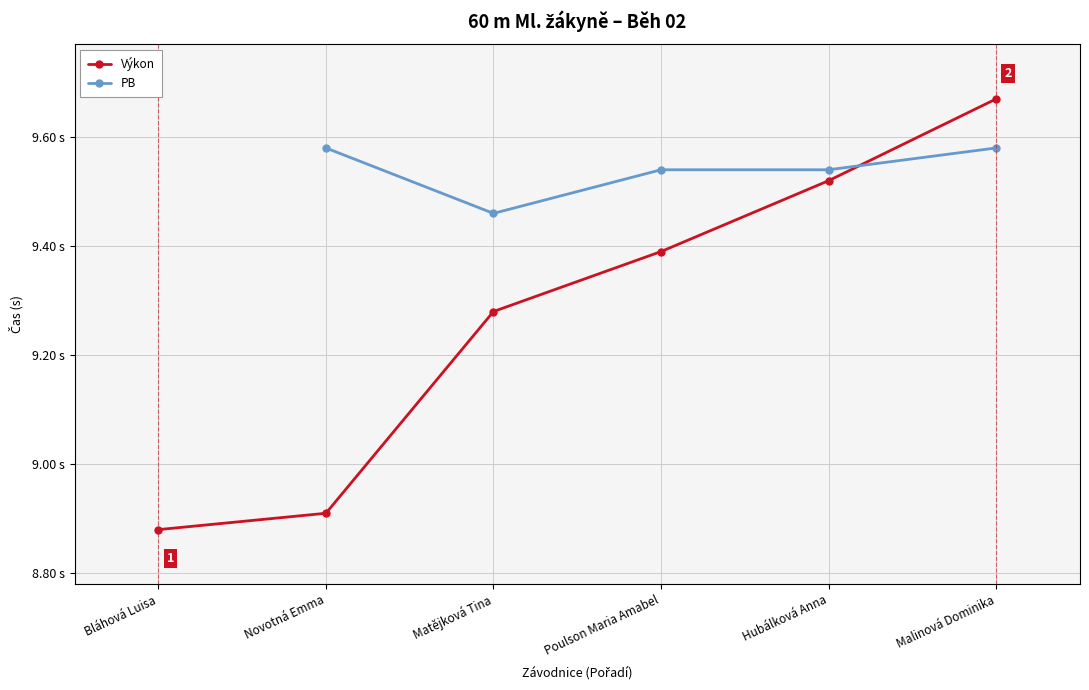

What is the highest value of the Výkon series?

9.7